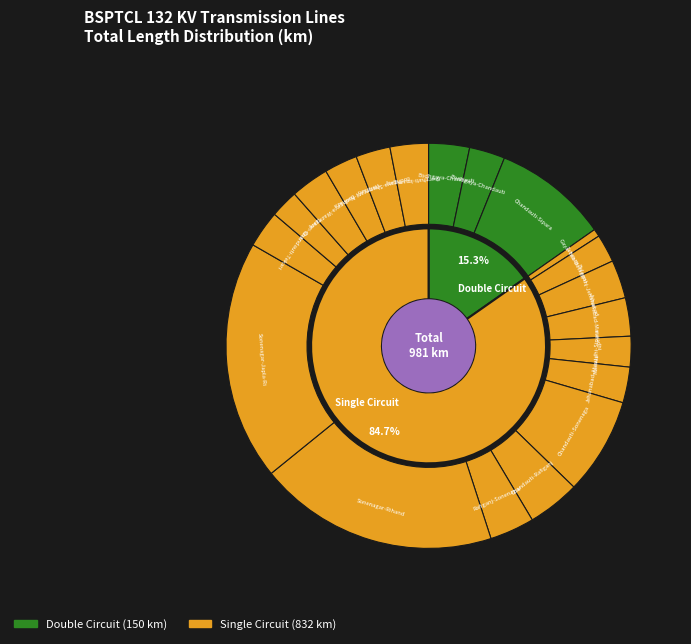

To the nearest percent, what is the difference between the Chandauti-Tekari and Sonenagar-Rihand slice percentages?

16%